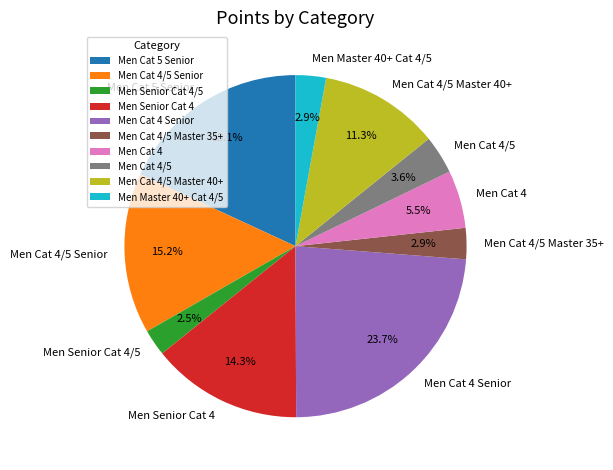

How many slices are in this pie chart?

10